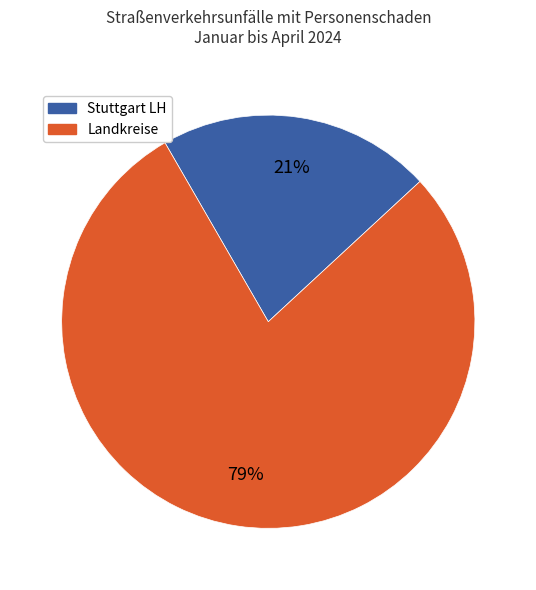

To the nearest percent, what is the average slice percentage?

50%